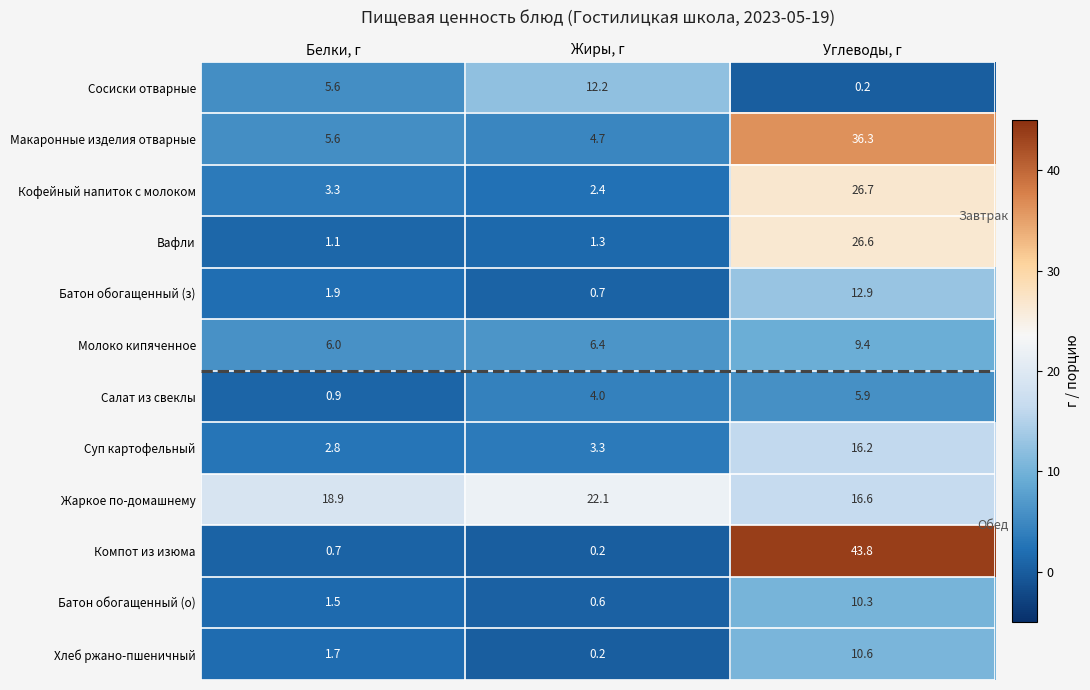

What is the average value of the Сосиски отварные series?

6.0